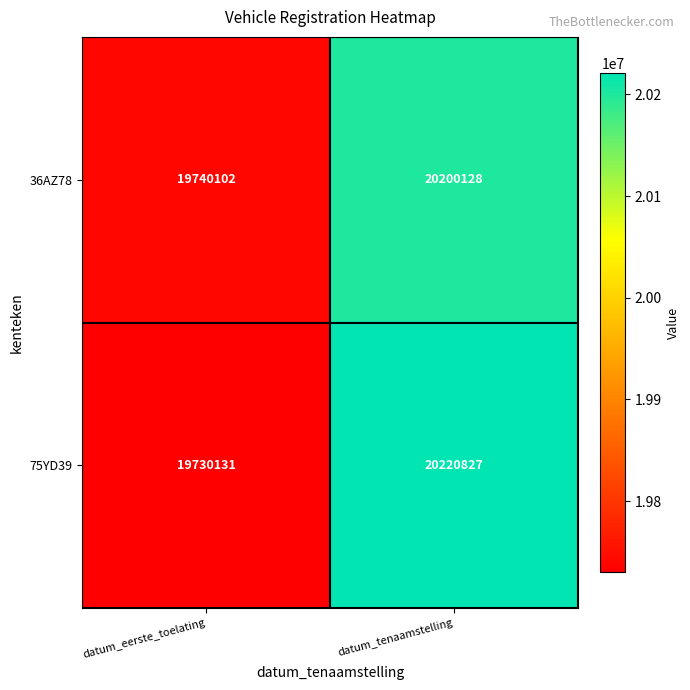

True or false: 75YD39 has a value of 19730131 at datum_eerste_toelating.

True